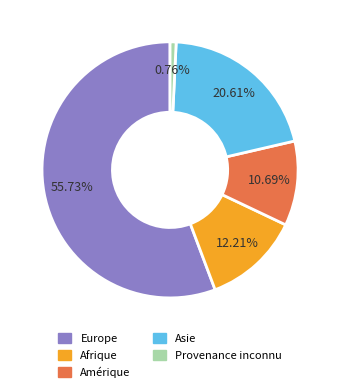

Is there a majority slice in this chart?

Yes